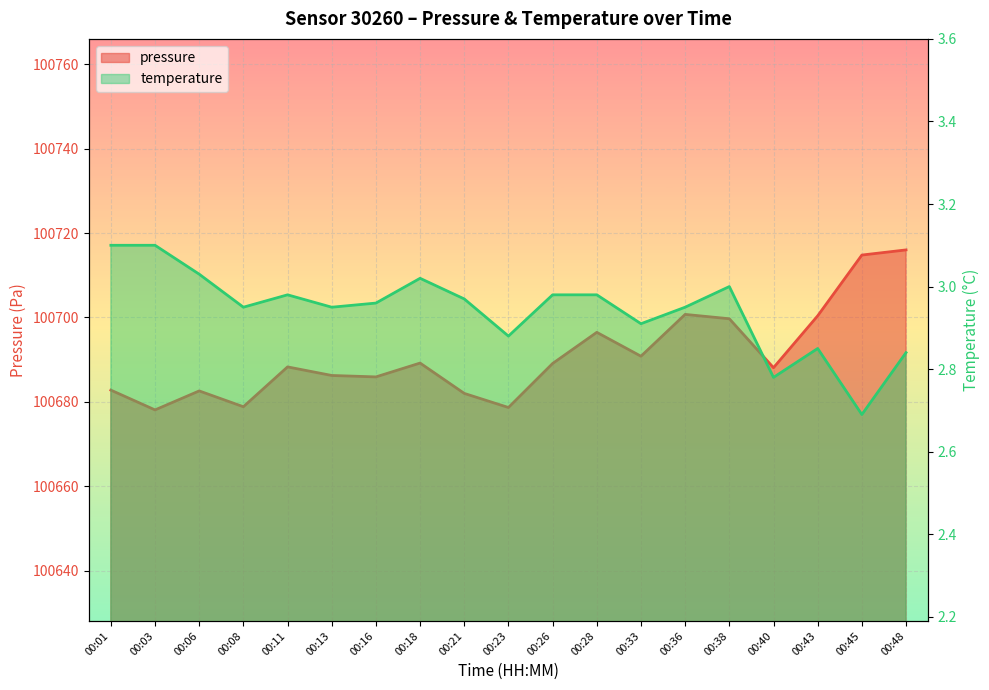

What is the sum of the temperature values at 00:38 and 00:48?

5.8